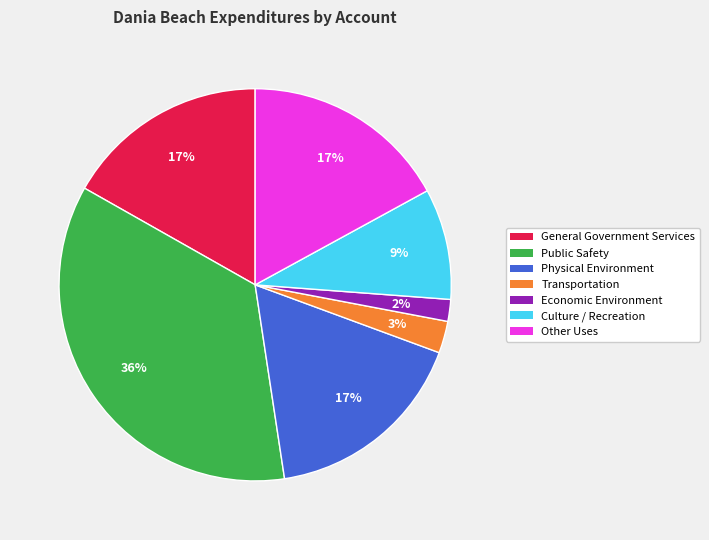

How many slices are in this pie chart?

7